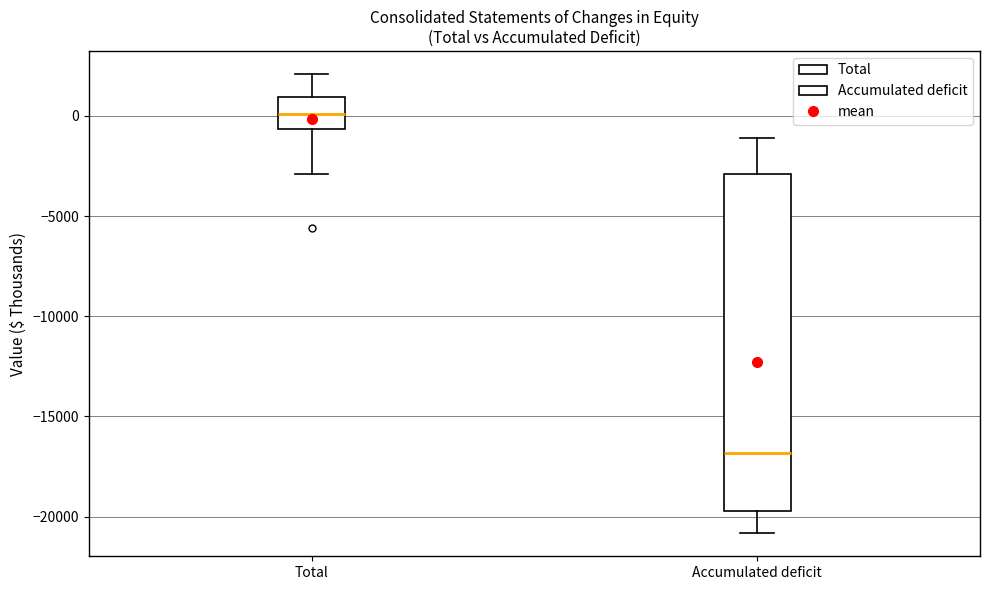

Reading left to right, read every box against the y-axis: the position of its median line, the range the box covers, and the ends of its whiskers. The values are not printed on the chart, so give them approximately, as read against the axis.

Total: median 0, box -500 to 1000, whiskers -3000 to 2000
Accumulated deficit: median -17000, box -19500 to -3000, whiskers -21000 to -1000